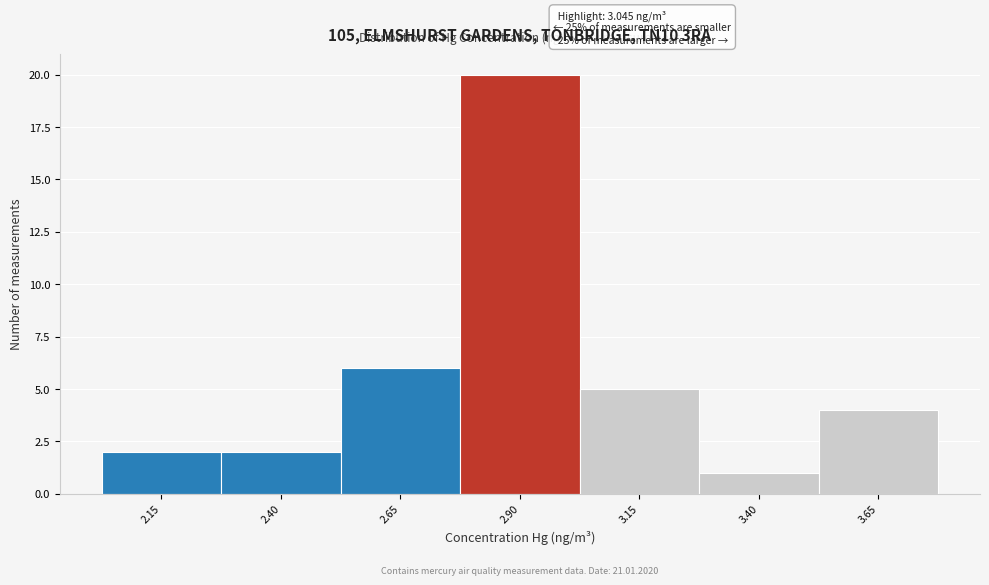

Reading left to right, what are all the values shown in this chart?

2	2	6	20	5	1	4